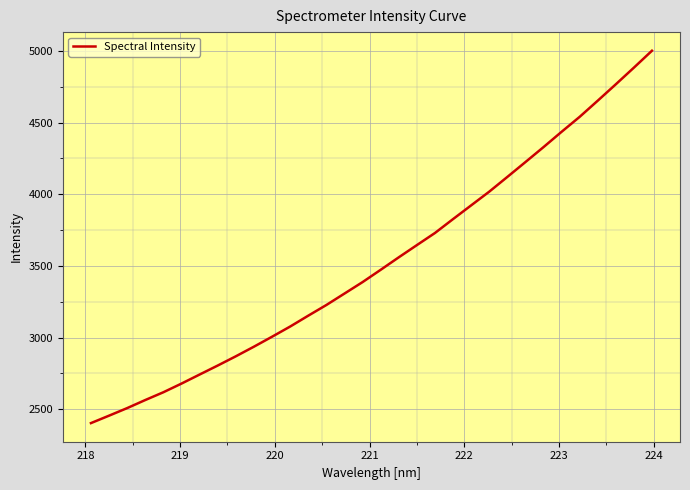

What is the smallest value displayed?

2403.2